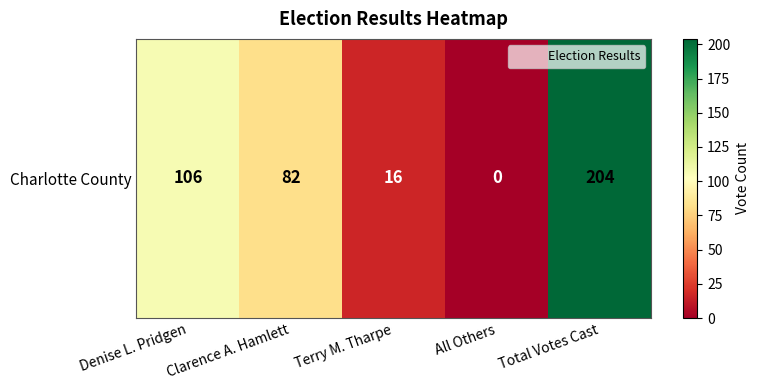

Rank the categories by value from highest to lowest.

Total Votes Cast, Denise L. Pridgen, Clarence A. Hamlett, Terry M. Tharpe, All Others